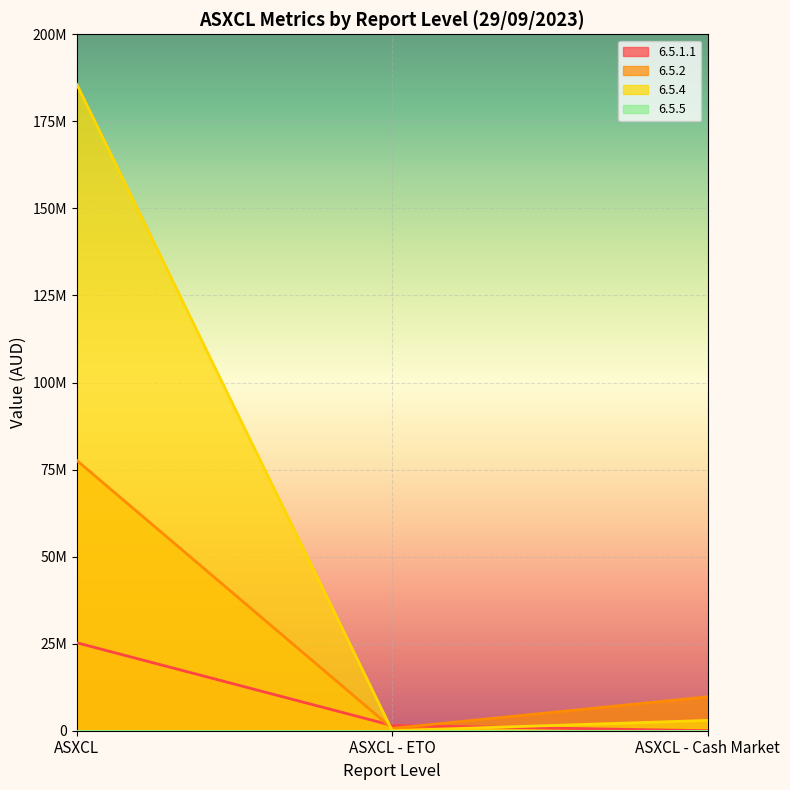

What is the minimum value for 6.5.2?

665100.0